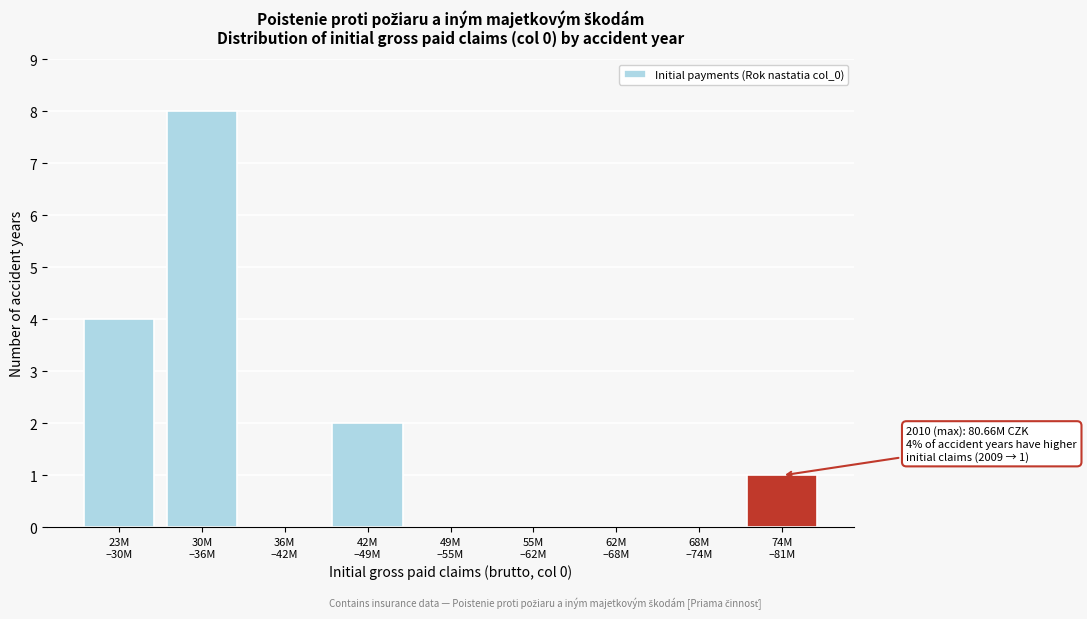

What is the sum of all values?

15